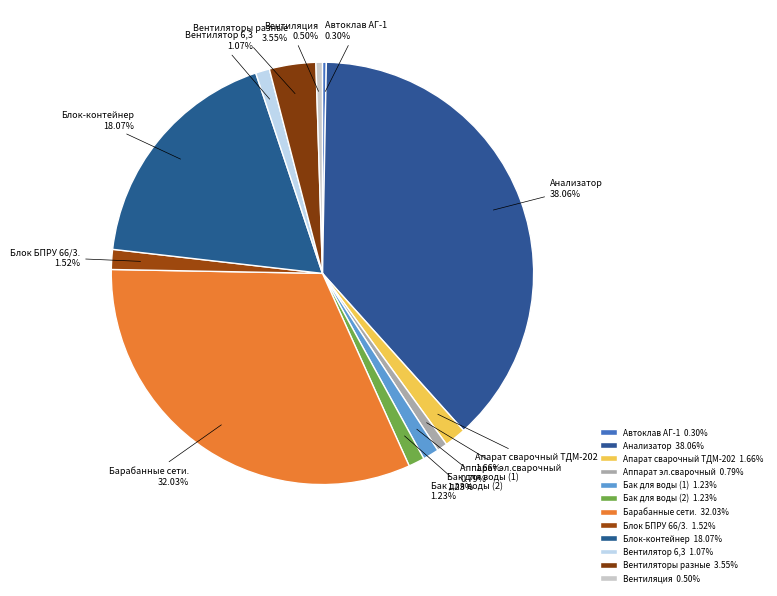

What portion of the pie excludes Барабанные сети.?

68.0%